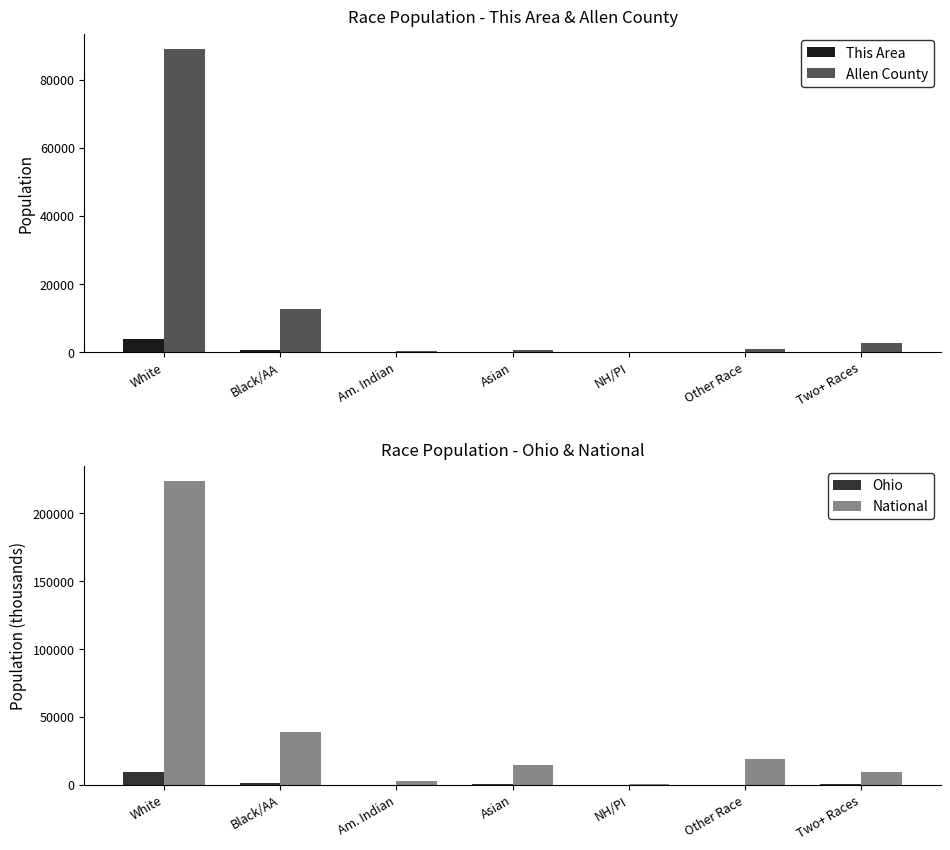

Which category has the lowest value across all series?

NH/PI